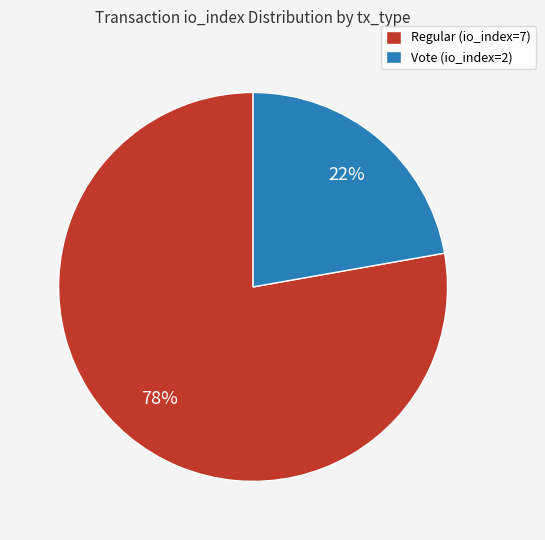

Which category has the biggest portion of the pie?

Regular (io_index=7)